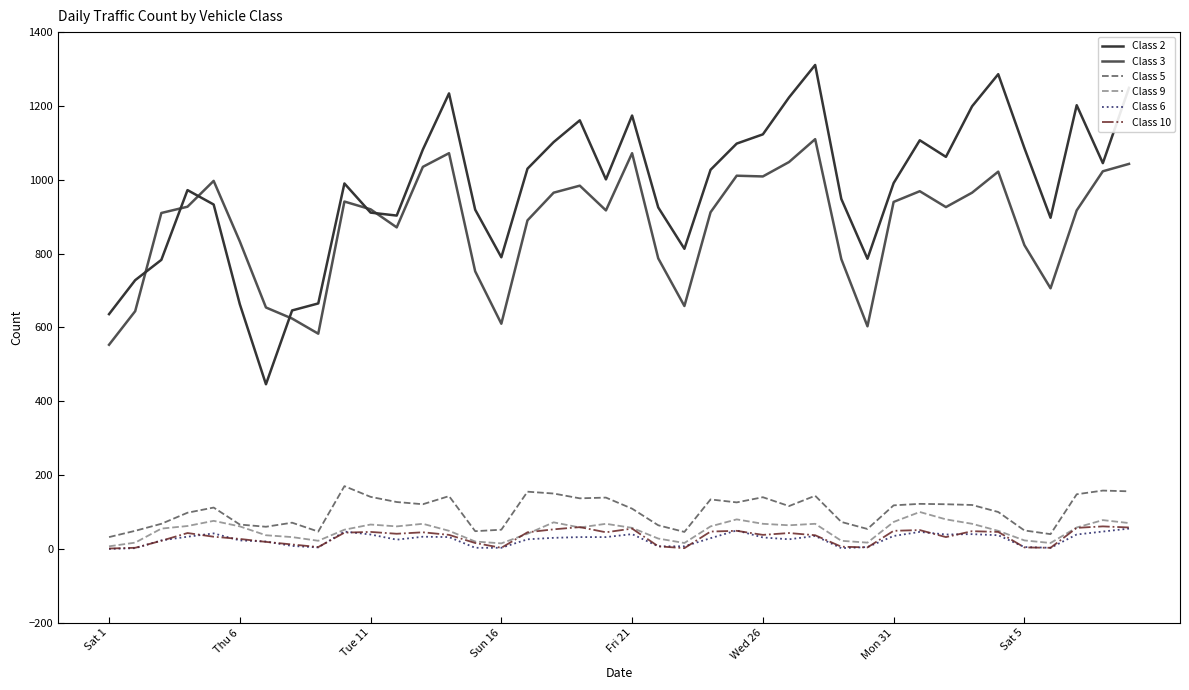

True or false: Class 9 and Class 2 intersect in this chart.

False